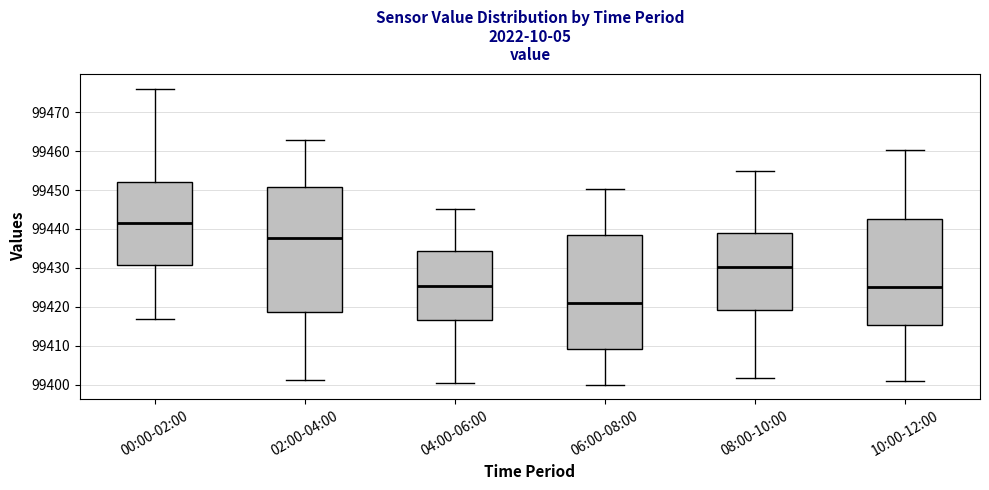

Where is the upper edge of the box for 08:00-10:00 on the y-axis? The values are not printed on the chart, so give them approximately, as read against the axis.

99439